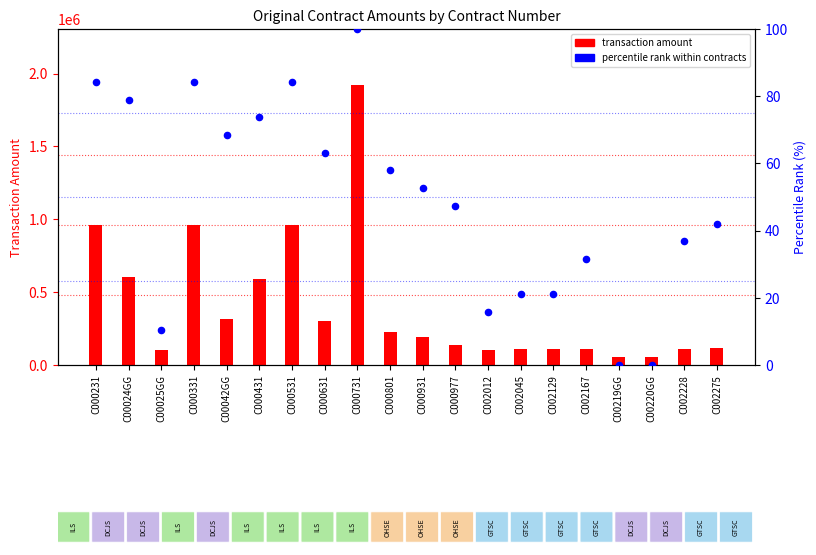

Which series has the largest total across all categories?

transaction amount